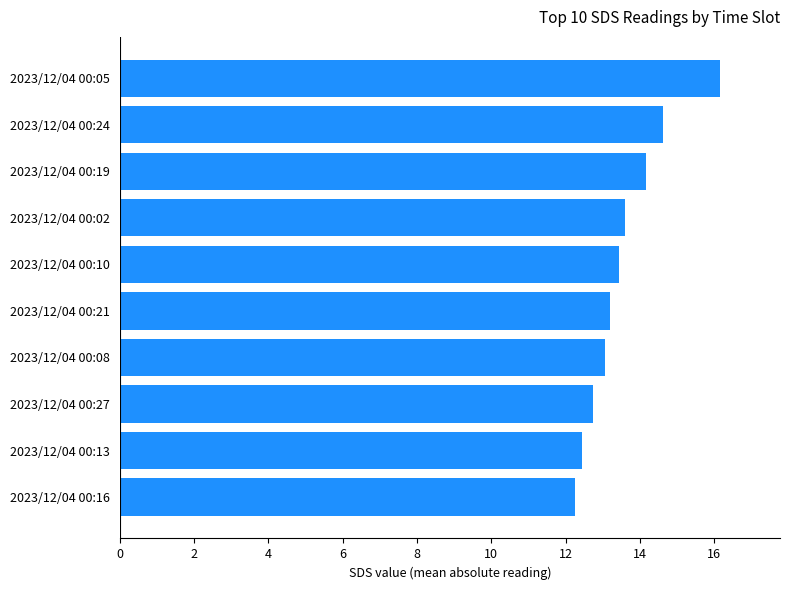

The value at 2023/12/04 00:10 is 13.4. True or false?

True